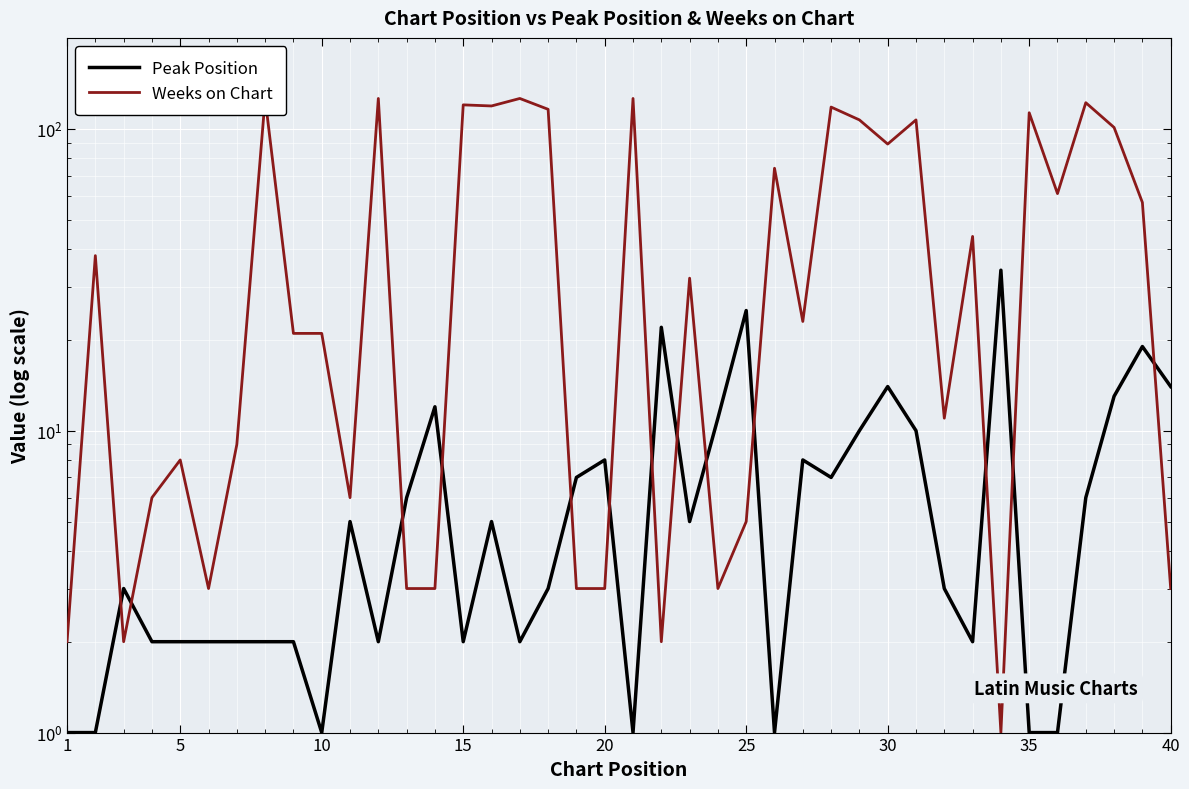

True or false: Weeks on Chart has more than 2 points higher than both neighbors.

True